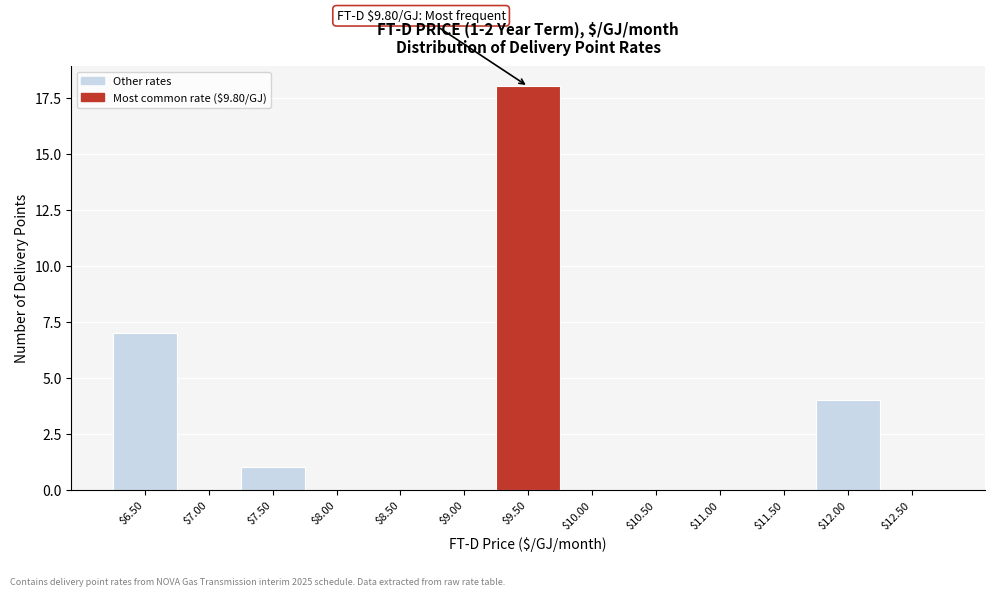

The value at $8.50 is 0. True or false?

True